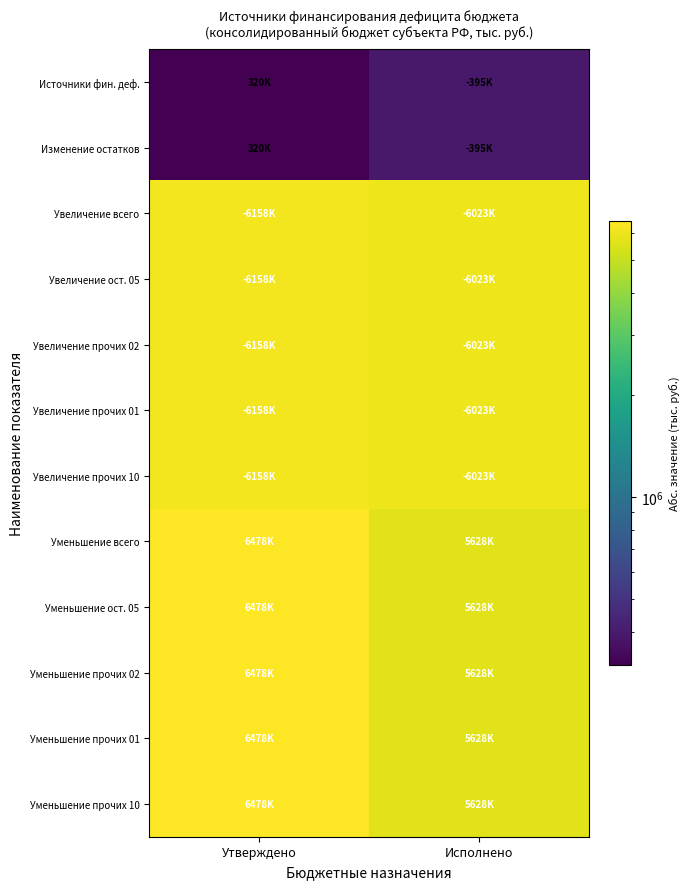

Reading left to right, transcribe all the data shown in this chart.

Источники фин. деф.: Утверждено=320022.6	Исполнено=394955.8
Изменение остатков: Утверждено=320022.6	Исполнено=394955.8
Увеличение всего: Утверждено=6158256.4	Исполнено=6022637.2
Увеличение ост. 05: Утверждено=6158256.4	Исполнено=6022637.2
Увеличение прочих 02: Утверждено=6158256.4	Исполнено=6022637.2
Увеличение прочих 01: Утверждено=6158256.4	Исполнено=6022637.2
Увеличение прочих 10: Утверждено=6158256.4	Исполнено=6022637.2
Уменьшение всего: Утверждено=6478279.0	Исполнено=5627681.4
Уменьшение ост. 05: Утверждено=6478279.0	Исполнено=5627681.4
Уменьшение прочих 02: Утверждено=6478279.0	Исполнено=5627681.4
Уменьшение прочих 01: Утверждено=6478279.0	Исполнено=5627681.4
Уменьшение прочих 10: Утверждено=6478279.0	Исполнено=5627681.4